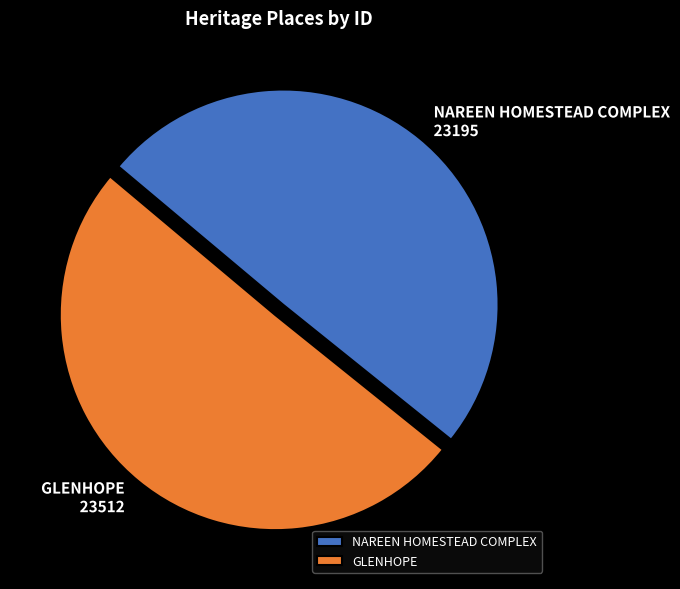

Count the number of slices in the pie.

2